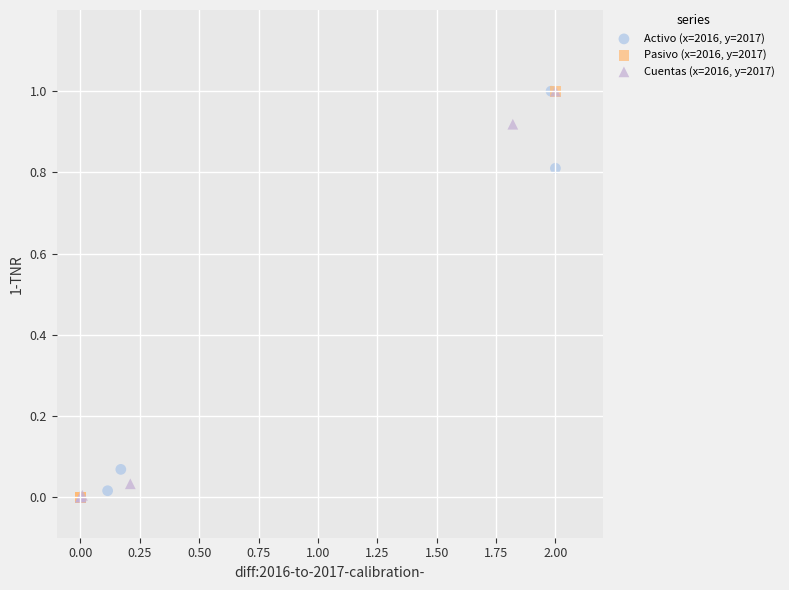

What are all the series names shown in the legend?

Activo (x=2016, y=2017), Pasivo (x=2016, y=2017), Cuentas (x=2016, y=2017)